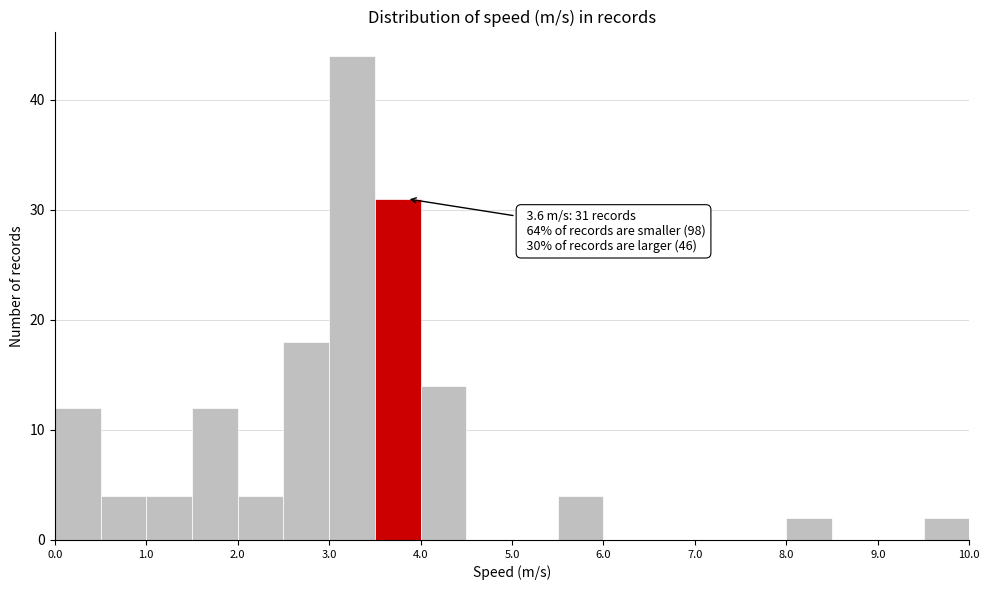

Which range on the x-axis has the tallest bar?

3.0 to 3.5